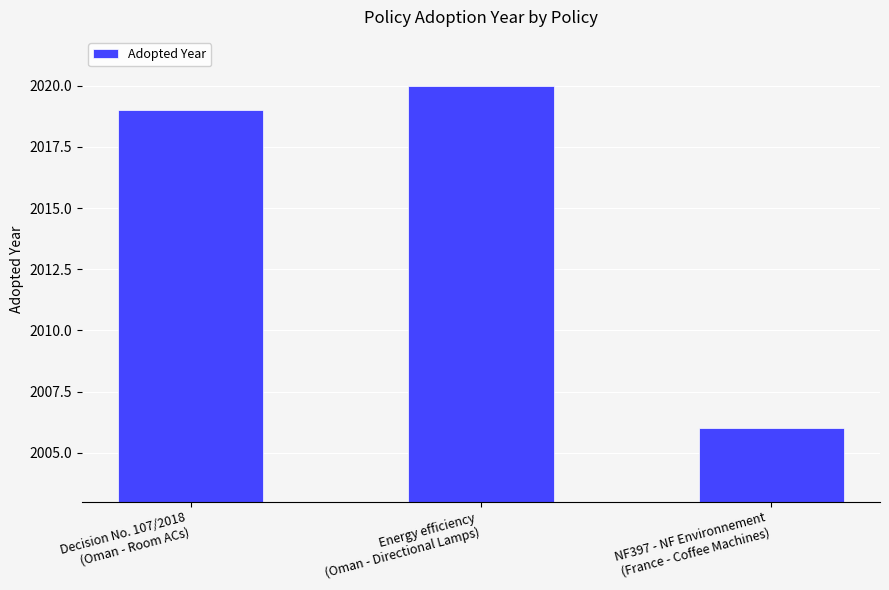

Rank the categories by value from highest to lowest.

Energy efficiency
(Oman - Directional Lamps), Decision No. 107/2018
(Oman - Room ACs), NF397 - NF Environnement
(France - Coffee Machines)